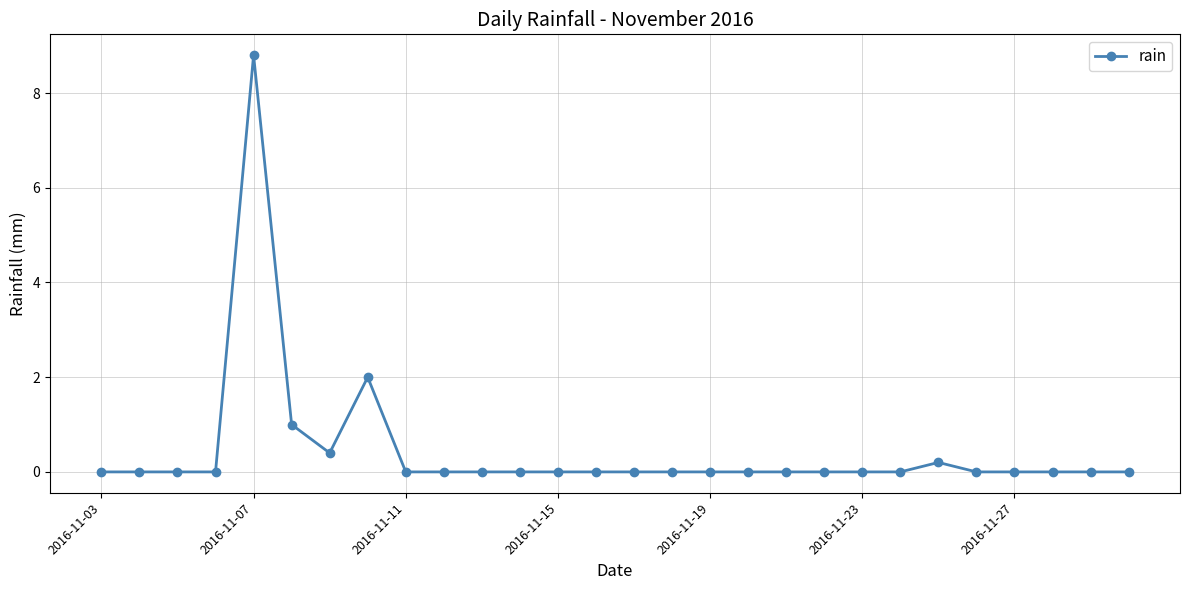

What is the value of the 6th point from the left?

1.0